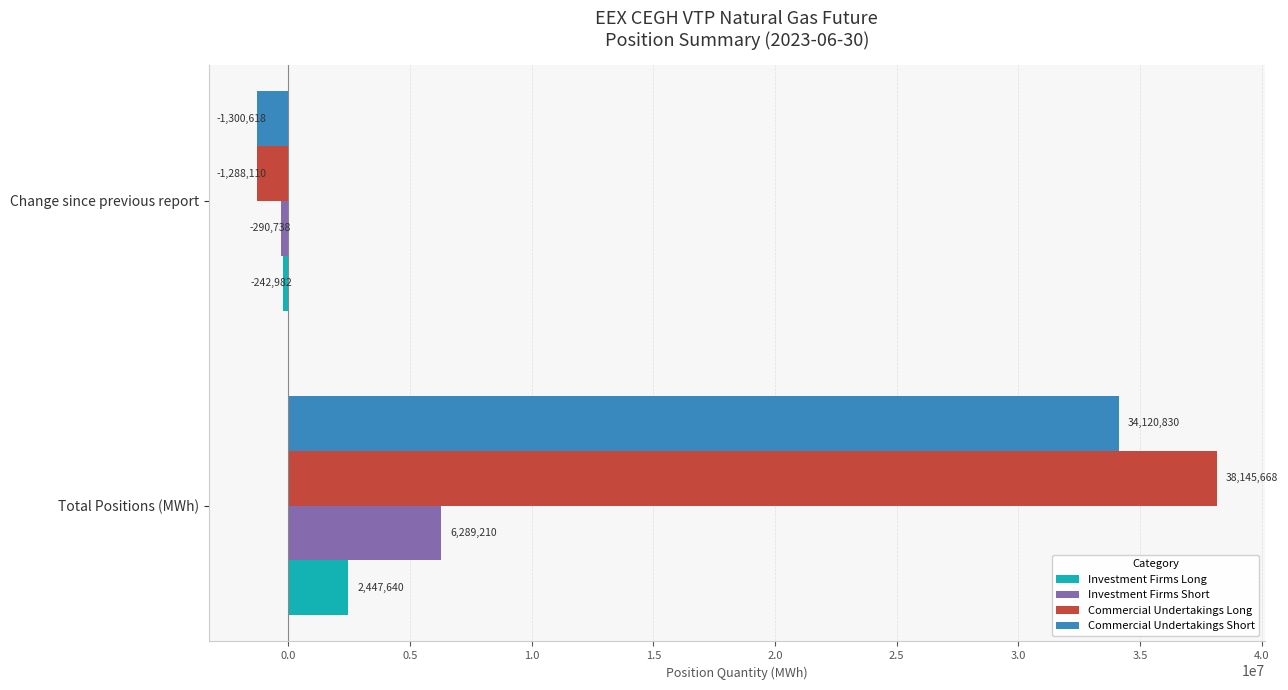

What is the difference between the Investment Firms Long values at Total Positions (MWh) and Change since previous report?

2690622